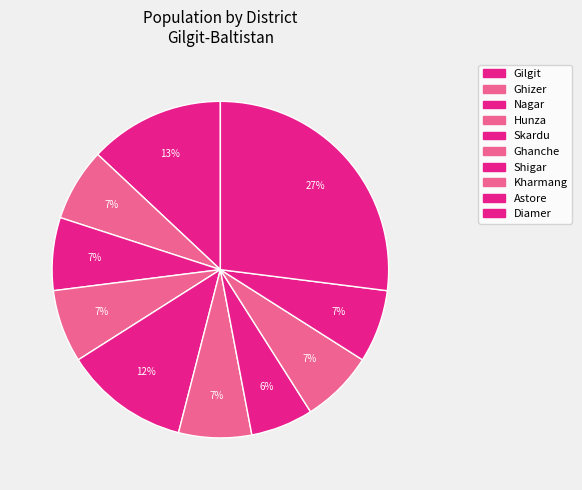

What percentage is NOT represented by Ghizer?

93.0%